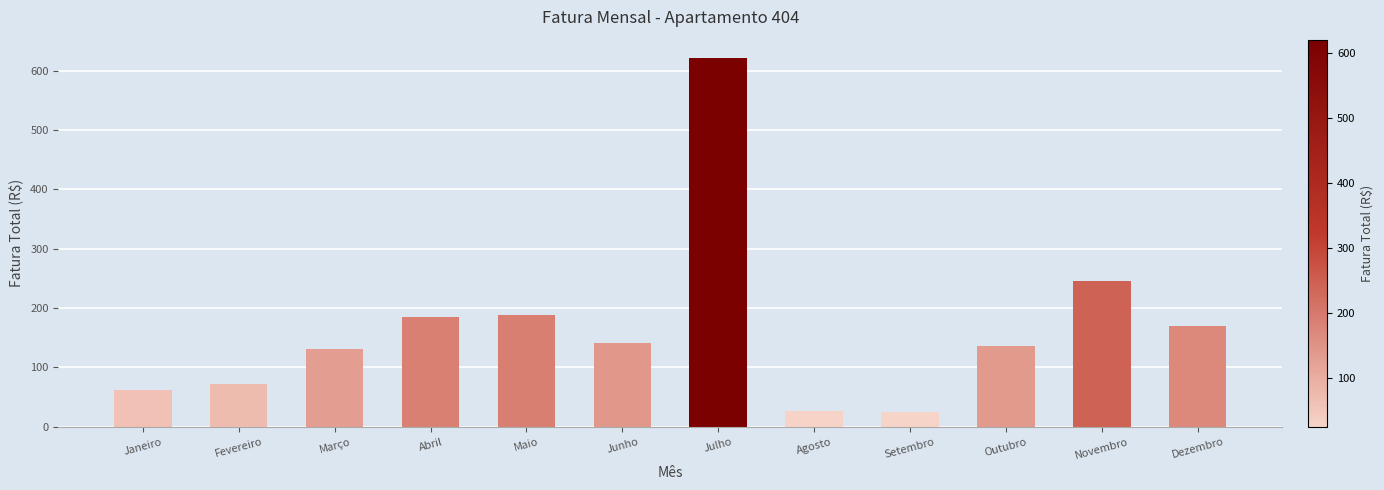

The value at Junho is 141.9. True or false?

True